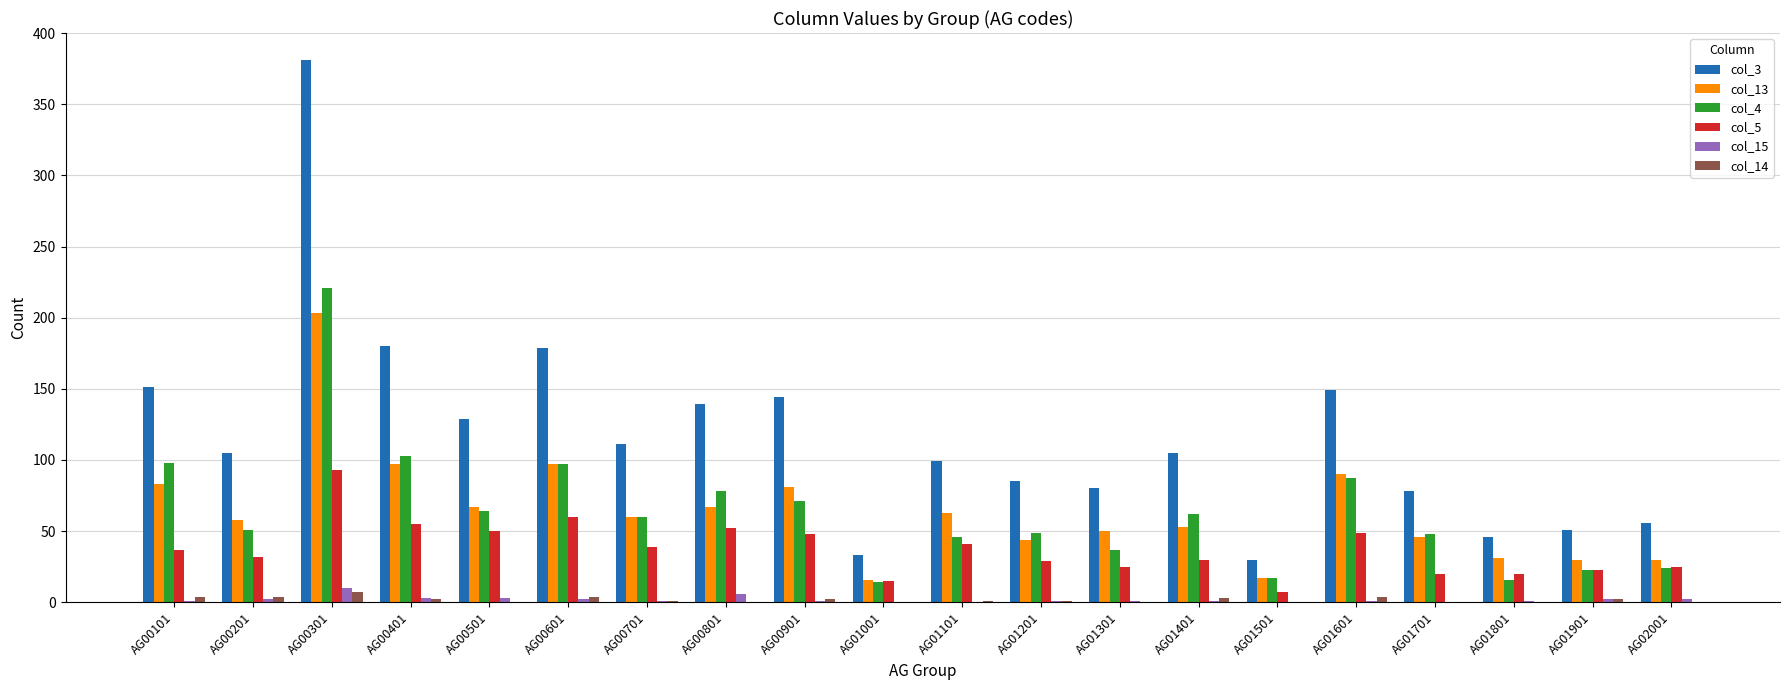

At which category is the sum across all series the highest?

AG00301